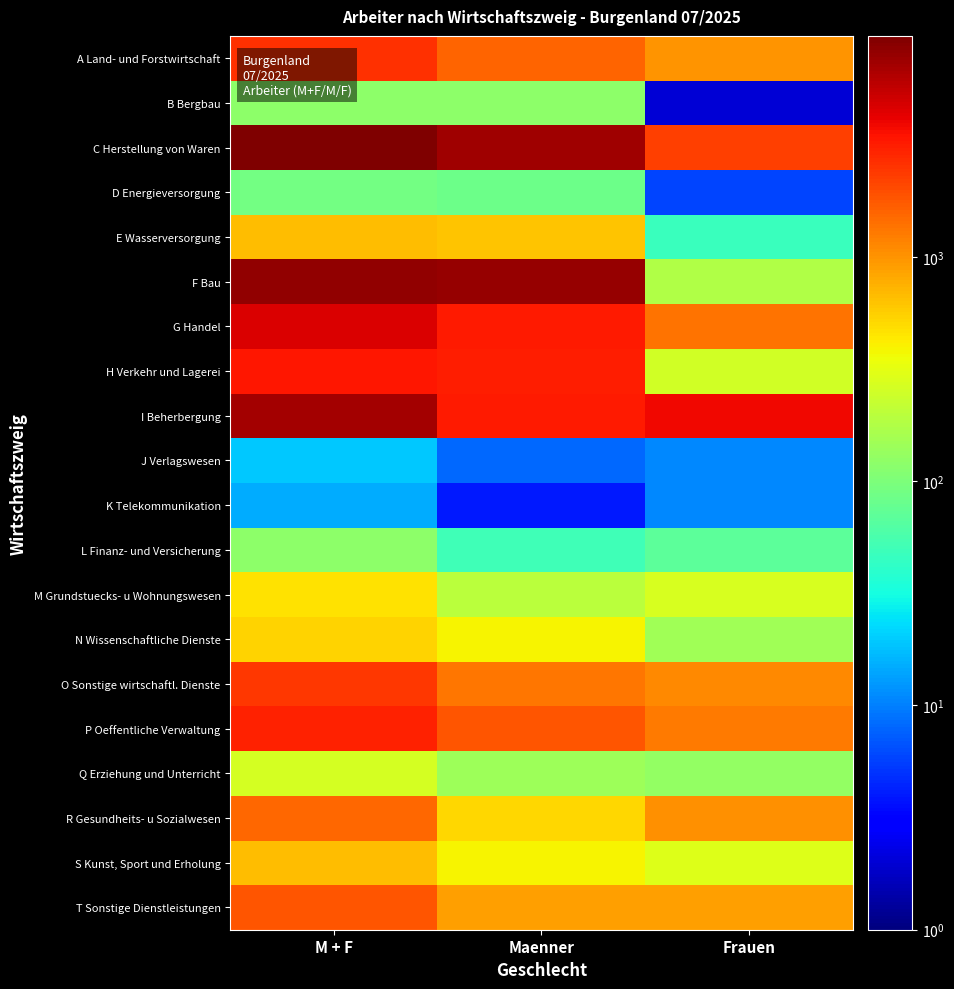

At how many categories does at least one series exceed 2881?

3